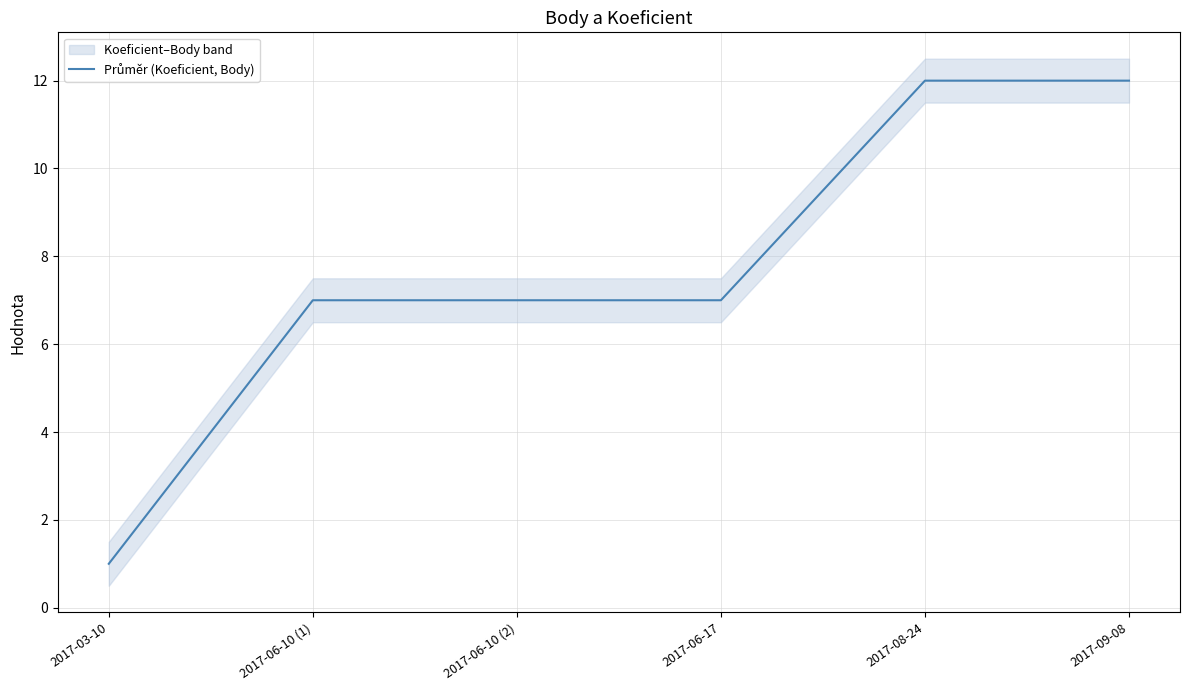

What is the sum of all values?

46